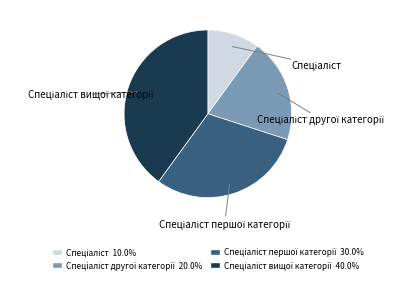

How many slices are in this pie chart?

4